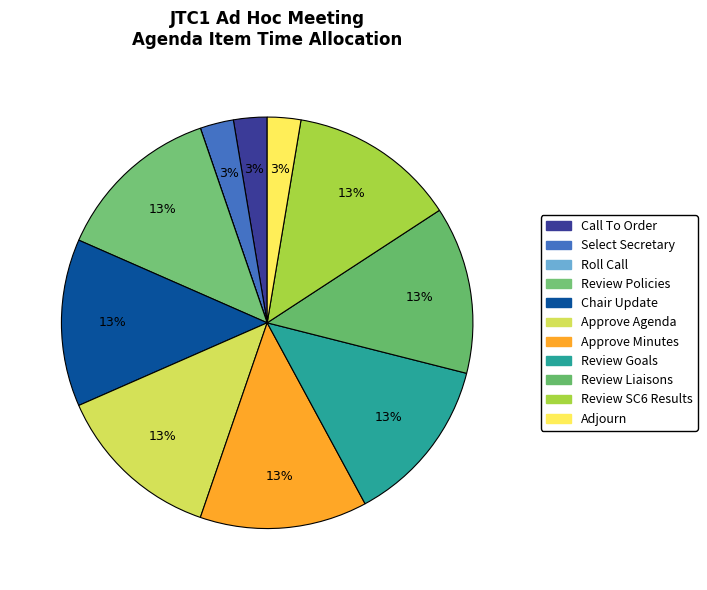

Which slice is the largest?

Review Policies